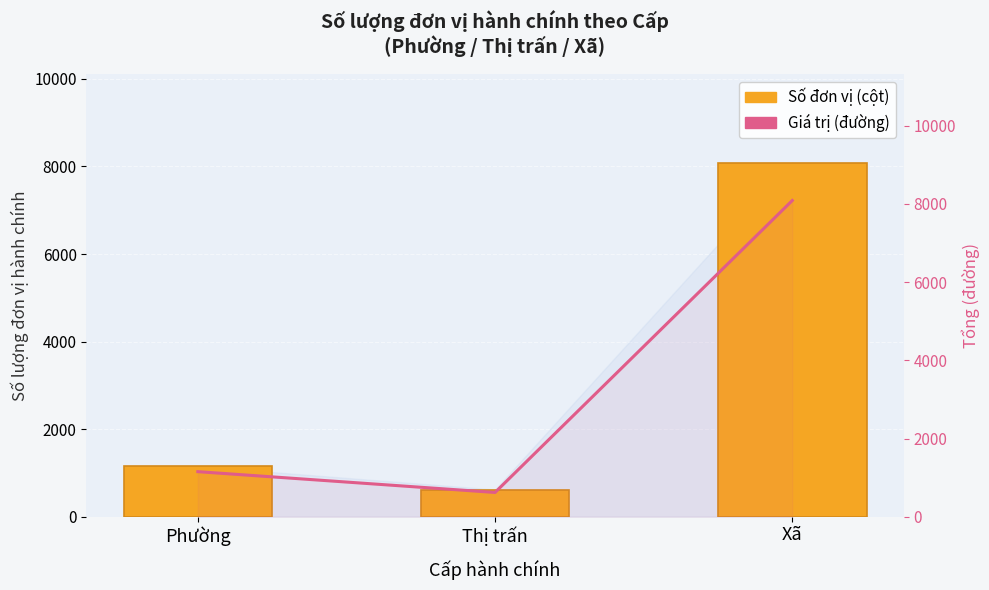

How many data points does each series have?

3